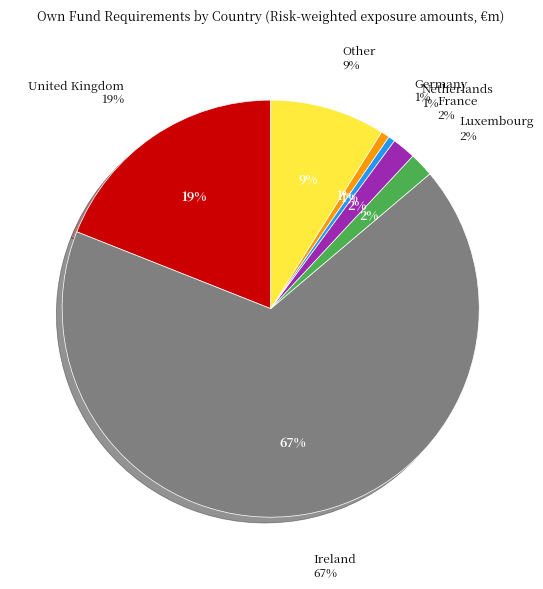

What percentage is the Other slice, to the nearest percent?

9%